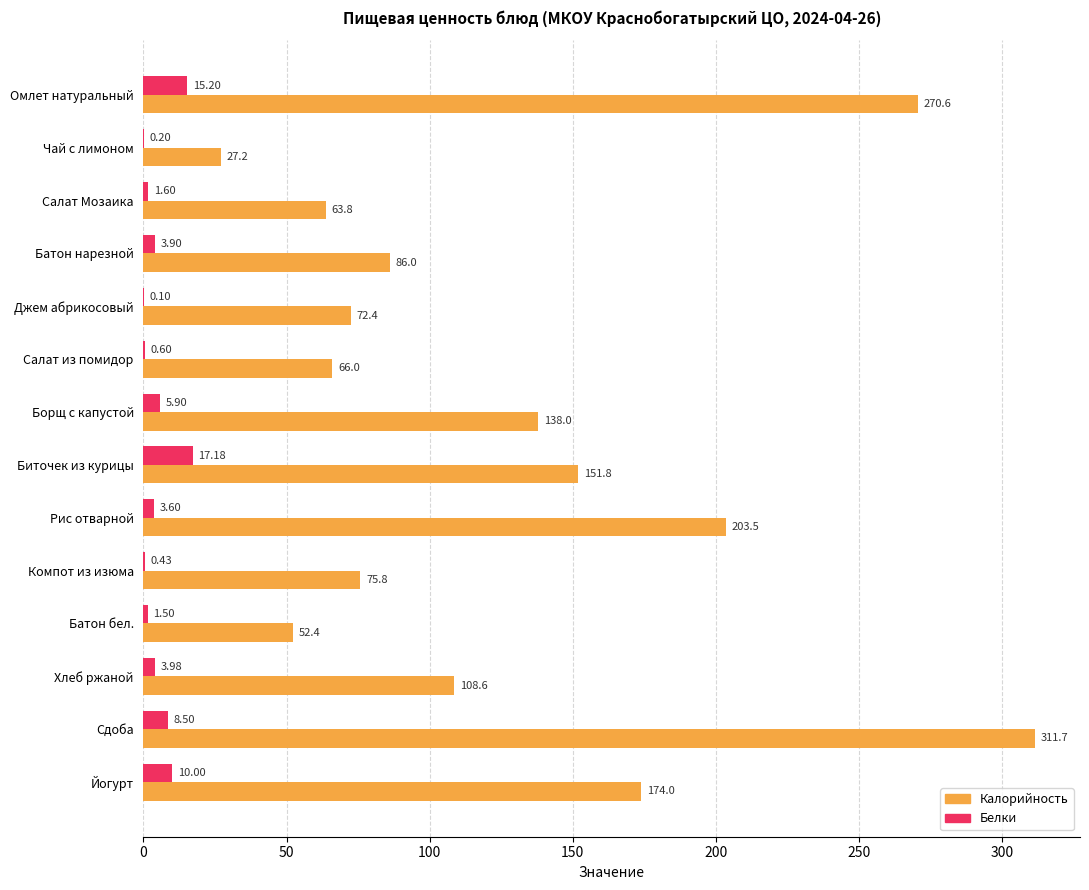

Between Компот из изюма and Сдоба, which series saw the biggest shift?

Калорийность